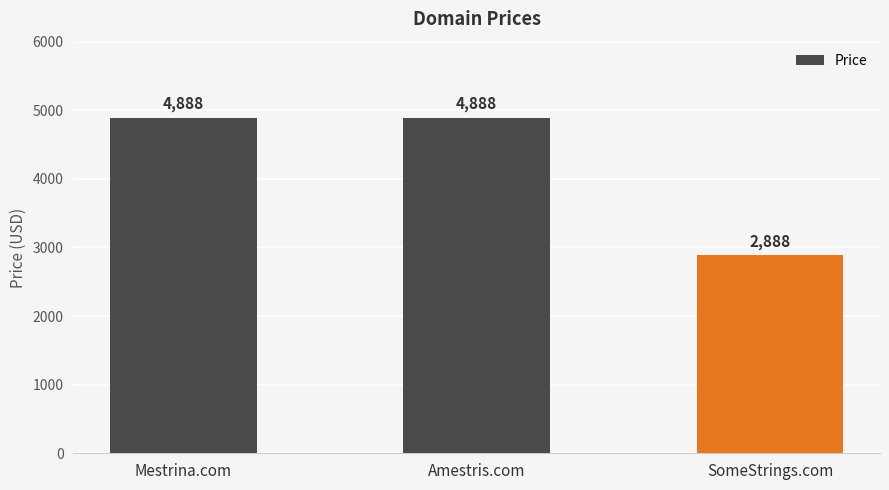

What is the average value?

4221